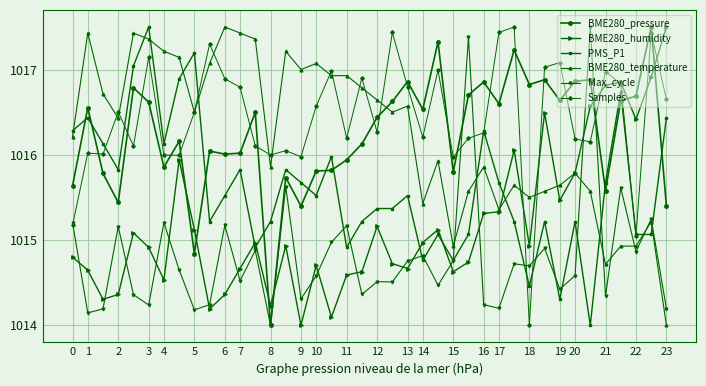

What is the highest value of the Max_cycle series?

1017.5